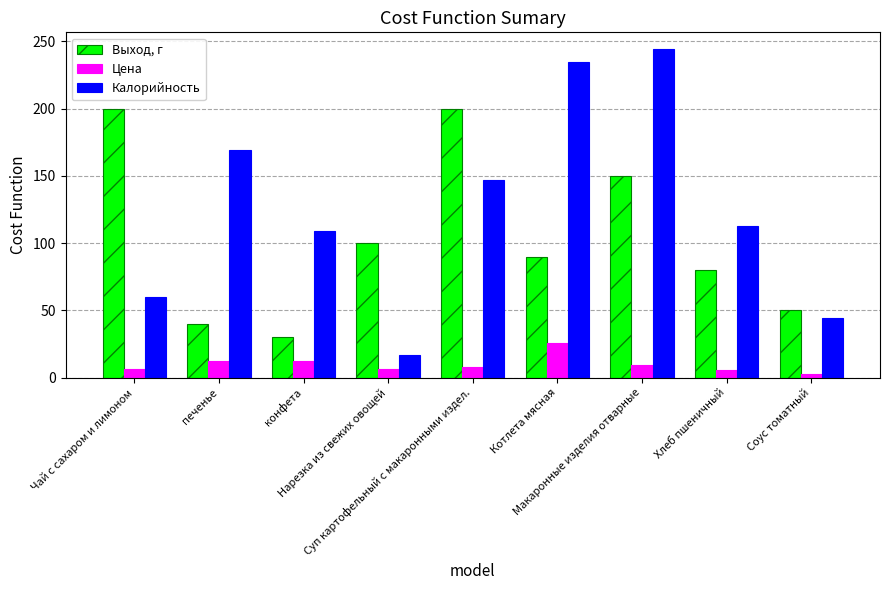

At which category is the sum across all series the highest?

Макаронные изделия отварные